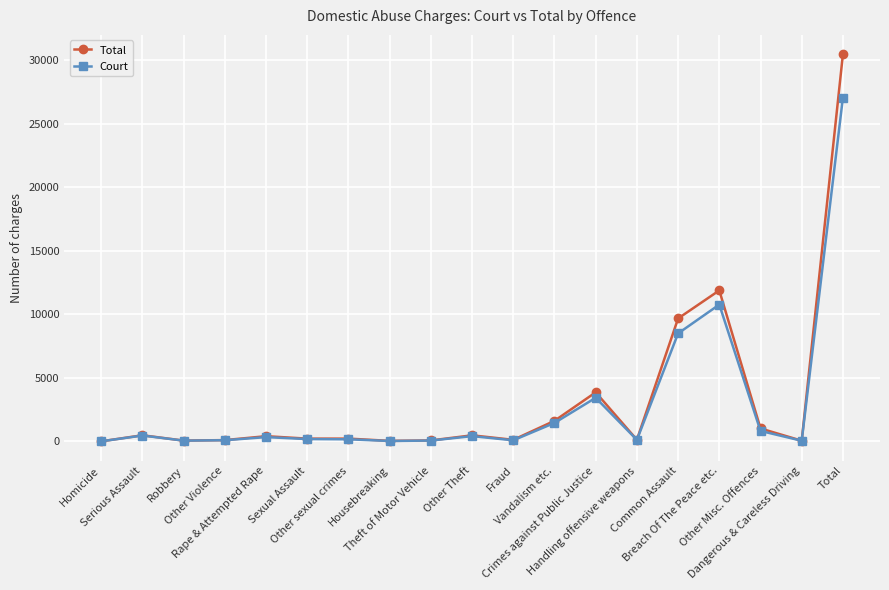

True or false: Court has a value of 120 at Handling offensive weapons.

True